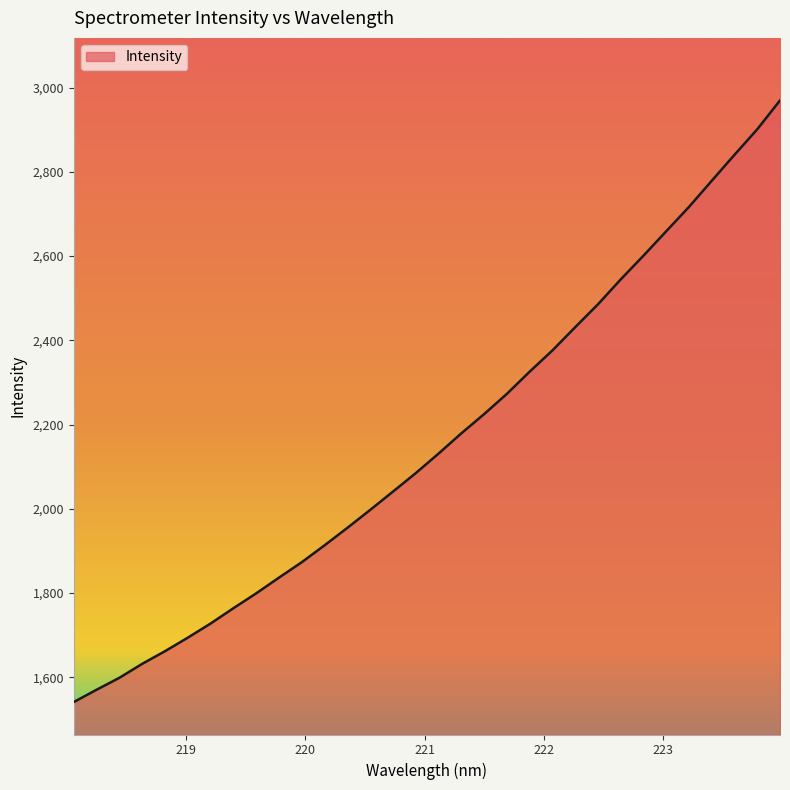

What is the greatest value displayed?

2969.4